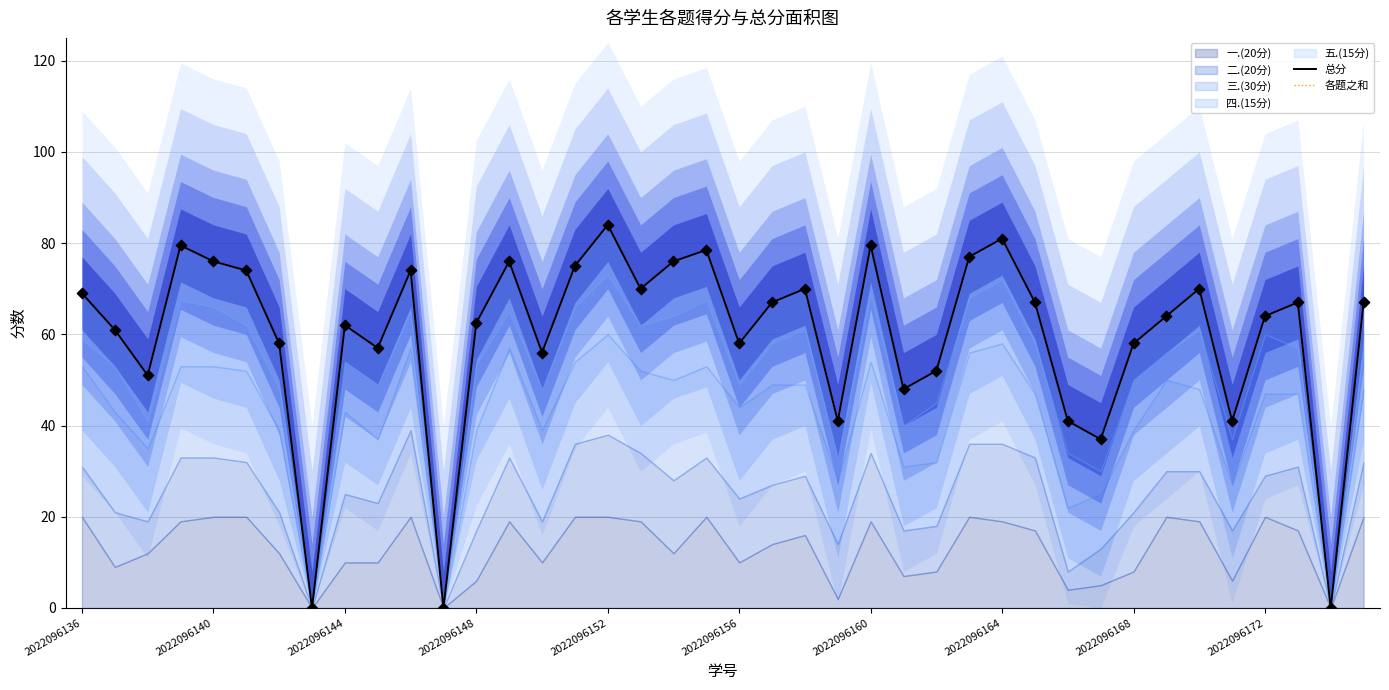

Which series has the widest spread of Y values?

总分